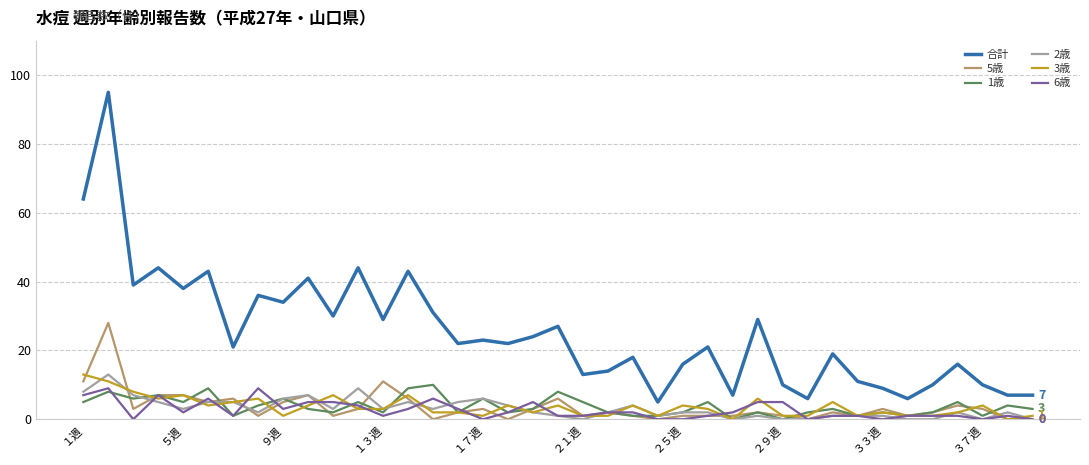

Which series has the widest spread of values?

合計